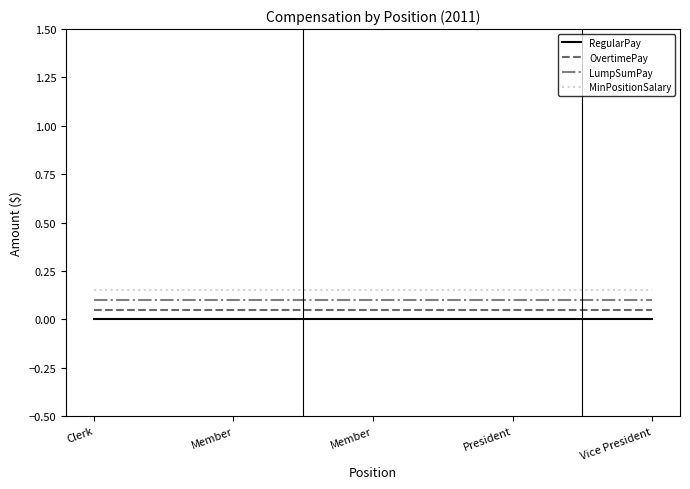

What are all the series names shown in the legend?

RegularPay, OvertimePay, LumpSumPay, MinPositionSalary